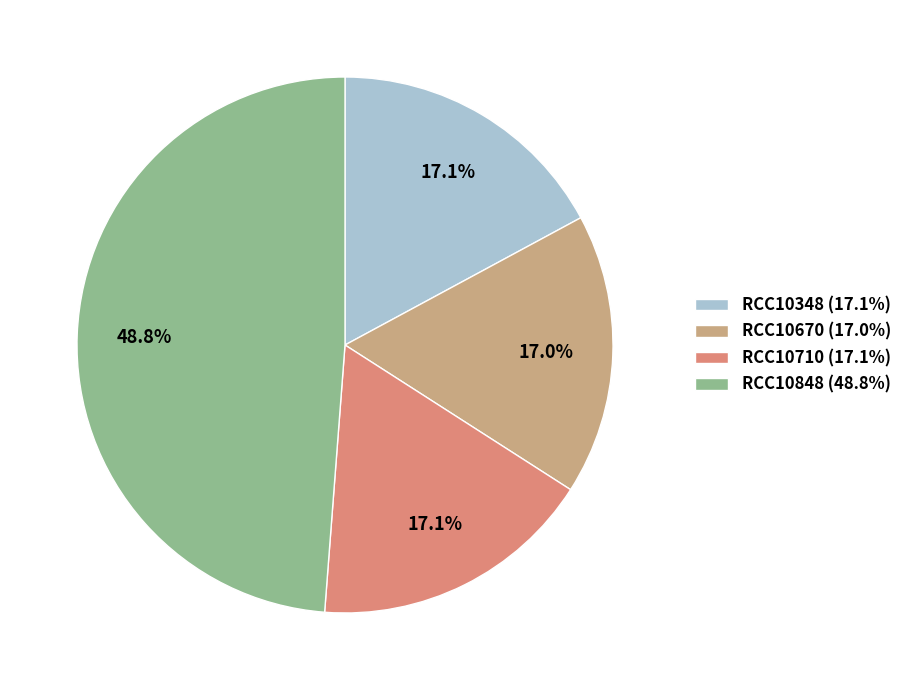

What percentage is the RCC10848 slice, to the nearest percent?

49%